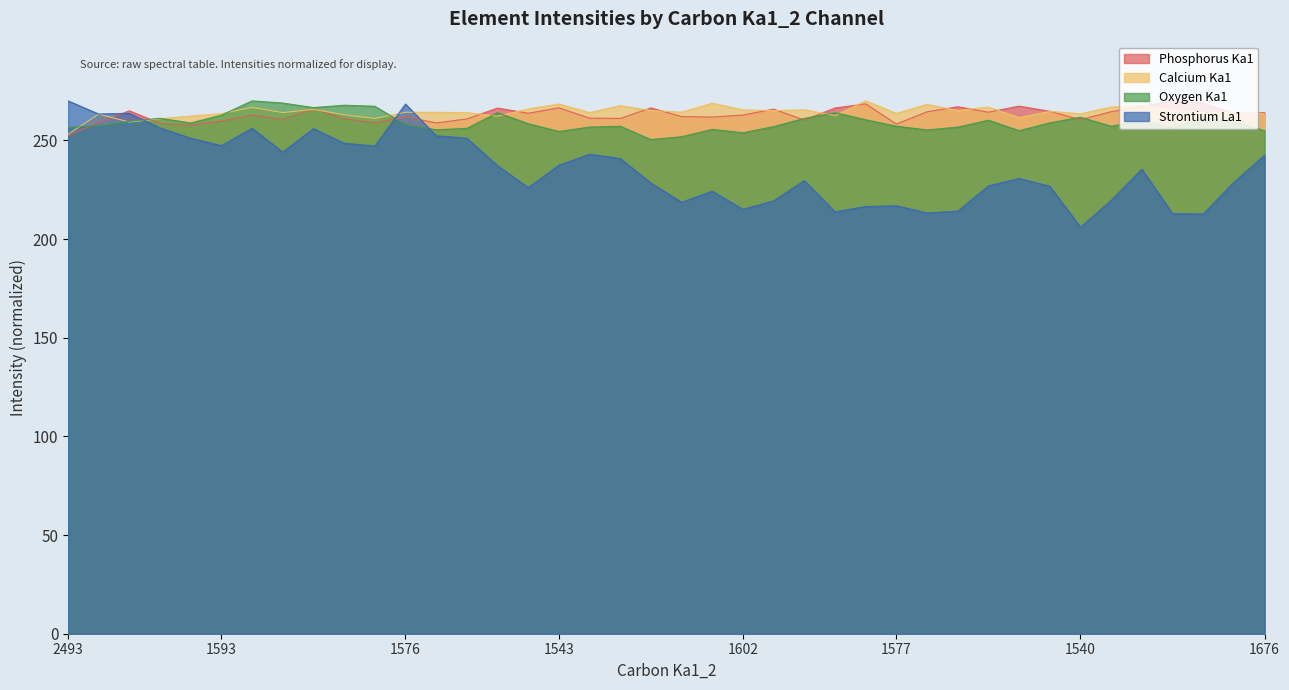

How many lines are shown in the chart?

4